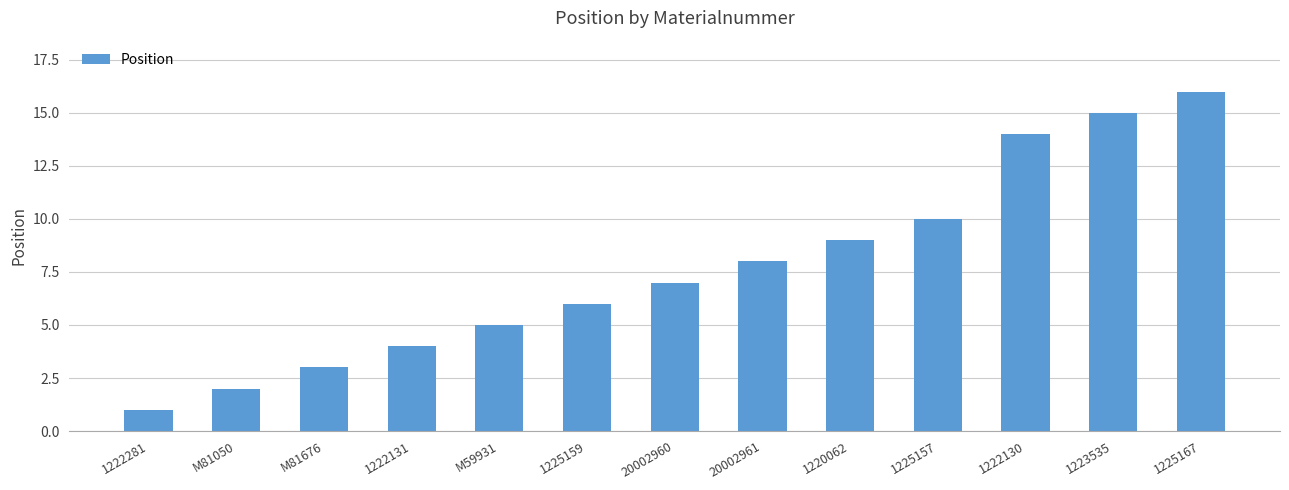

What is the difference between the second highest and second lowest values?

13